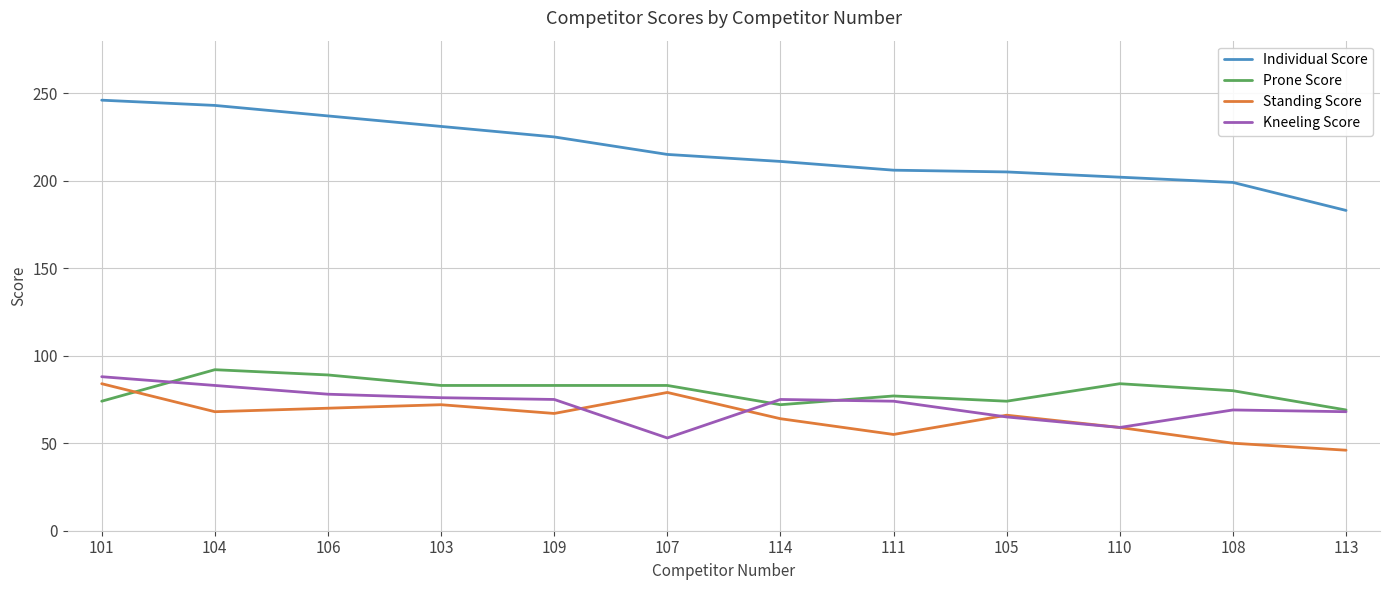

Is this an area chart (filled region under the line)?

No